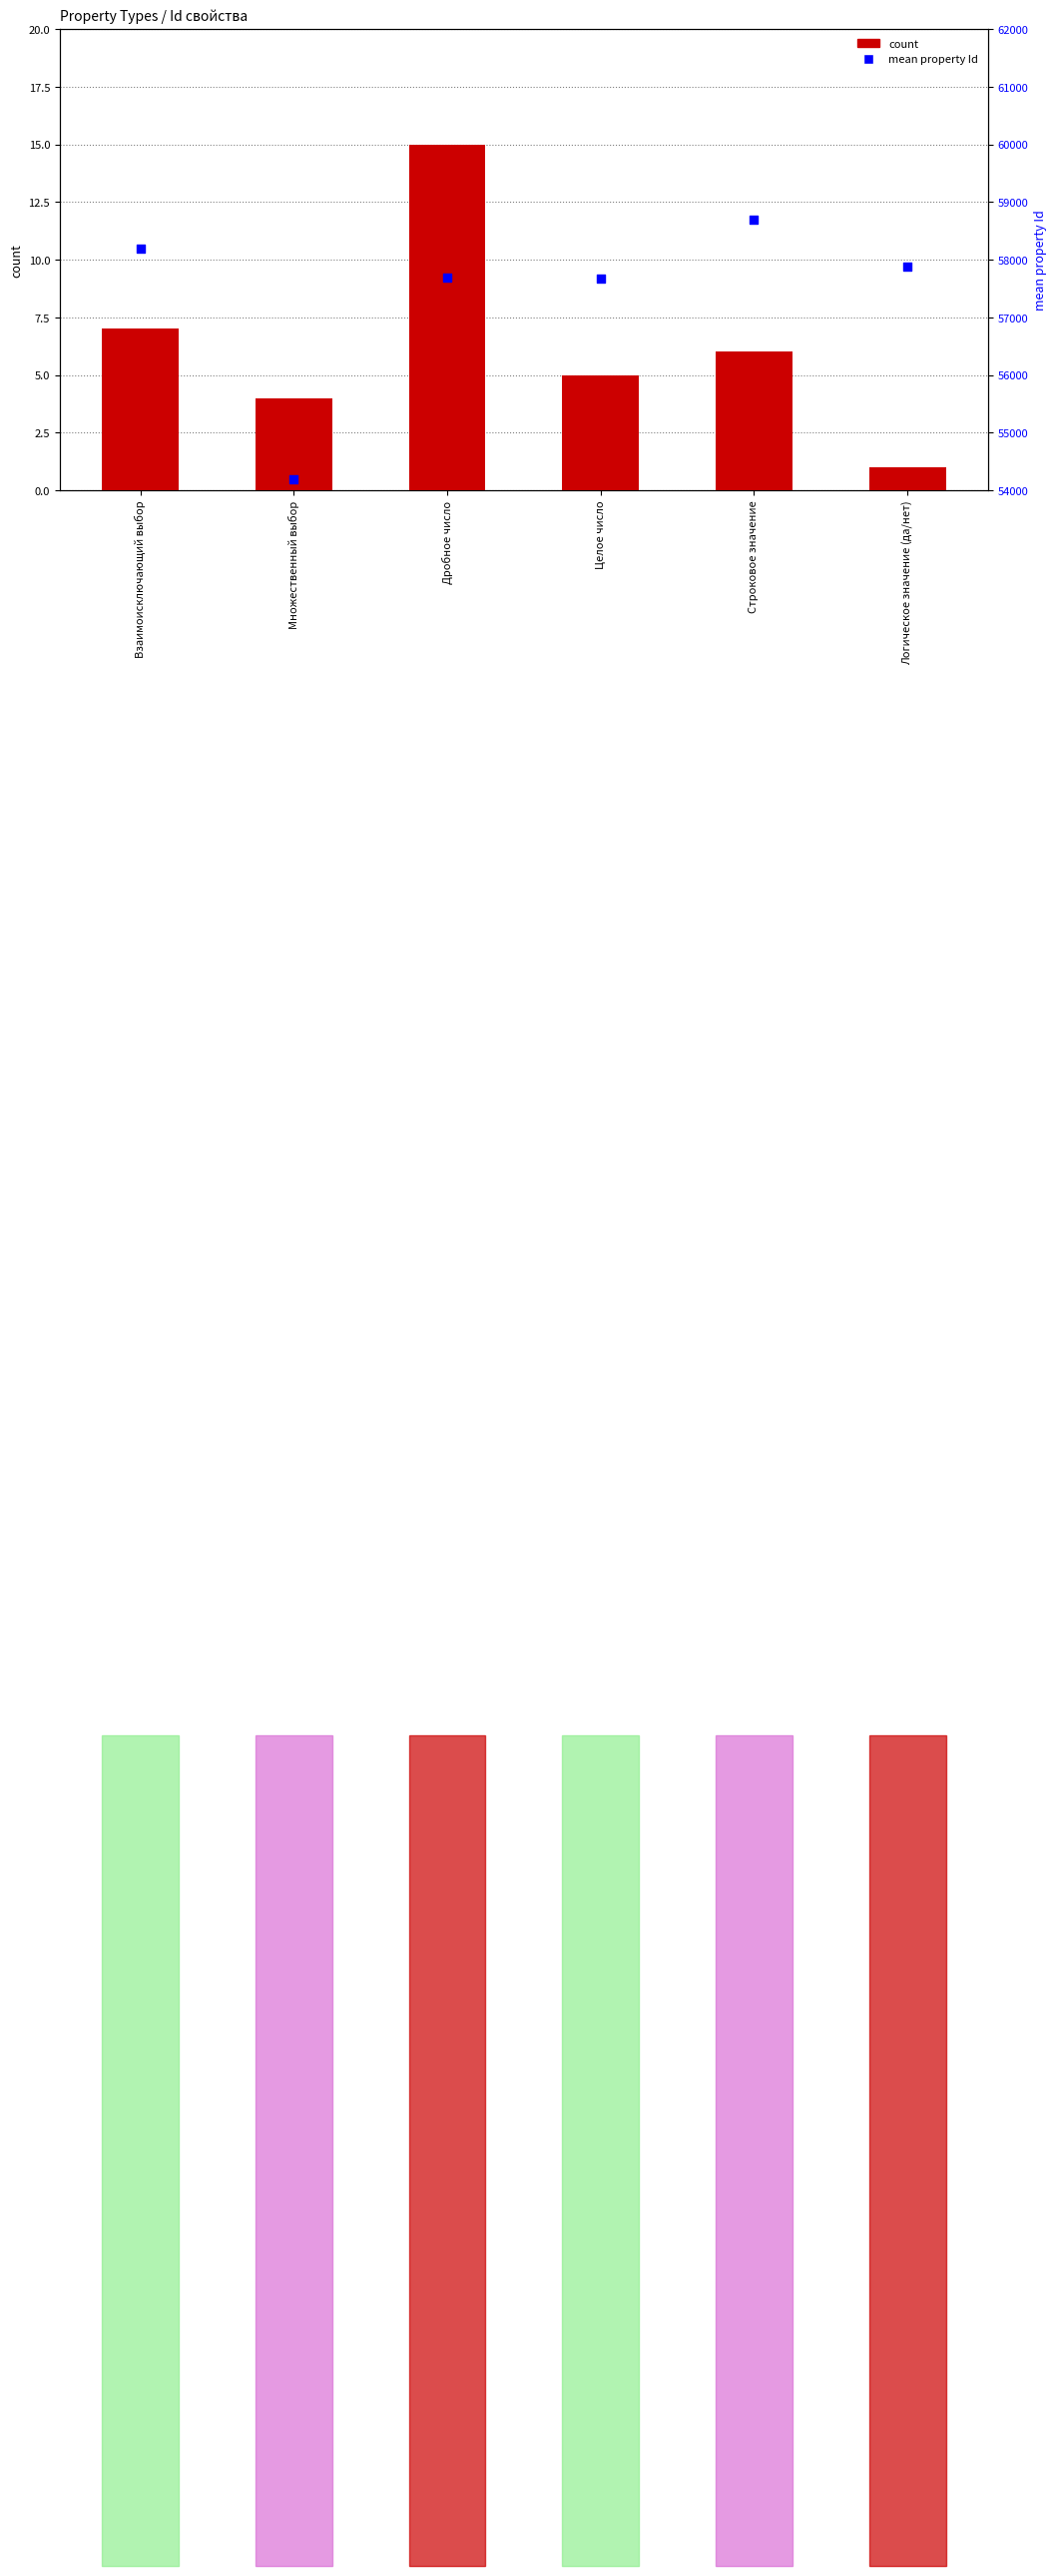

What is the total value across all series at Целое число?

57676